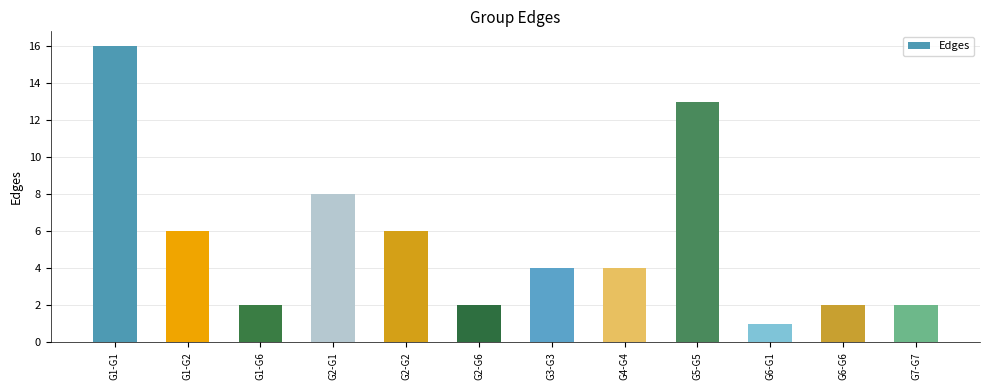

The chart shows a value of 7 at G4-G4. True or false?

False